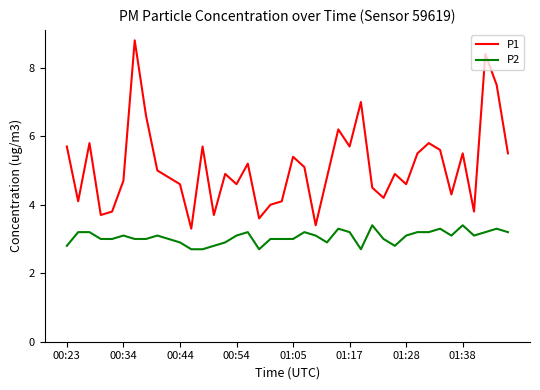

True or false: P2 and P1 intersect in this chart.

False